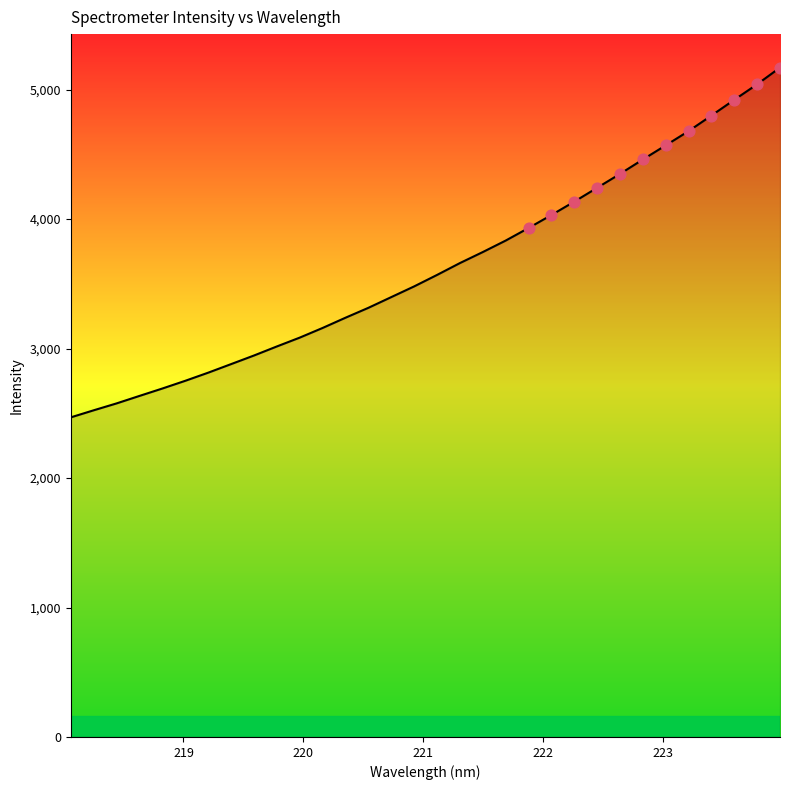

What is the maximum value shown in the chart?

5170.7